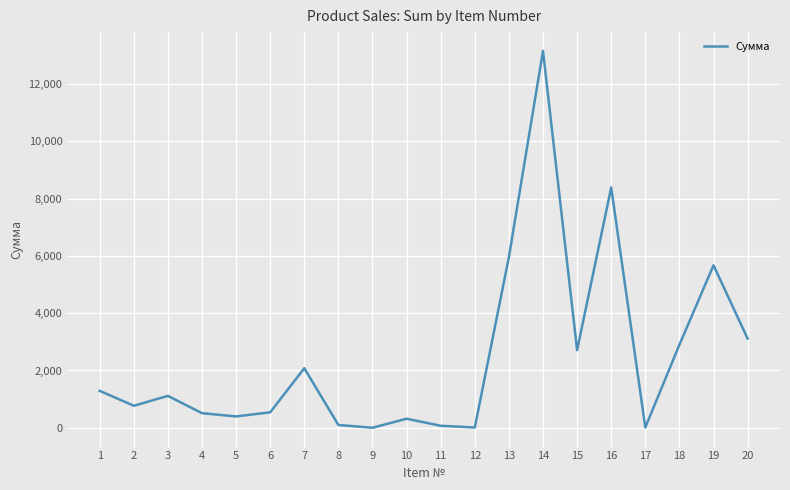

What is the difference between the maximum and minimum values?

13158.5